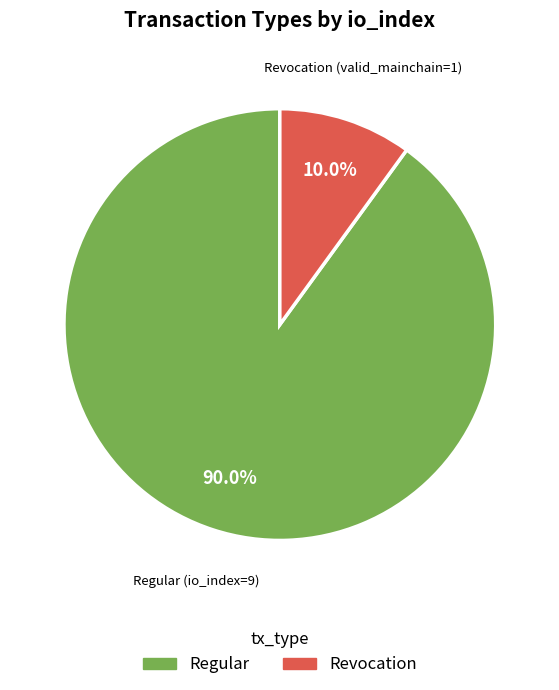

Which category accounts for the majority?

Regular